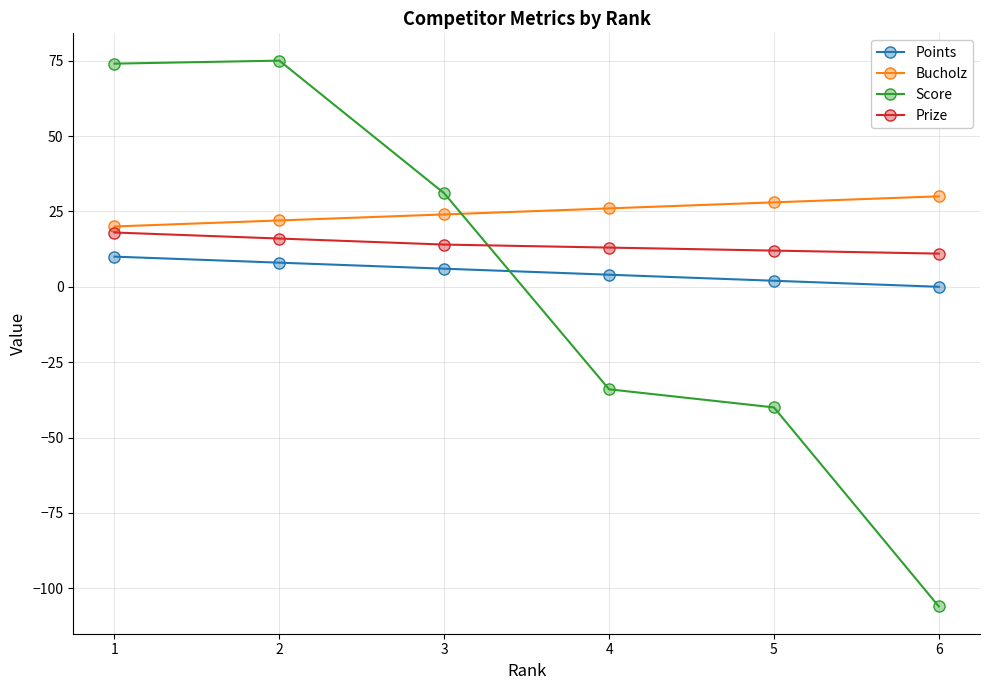

At 6, list the series in order from largest to smallest.

Bucholz, Prize, Points, Score